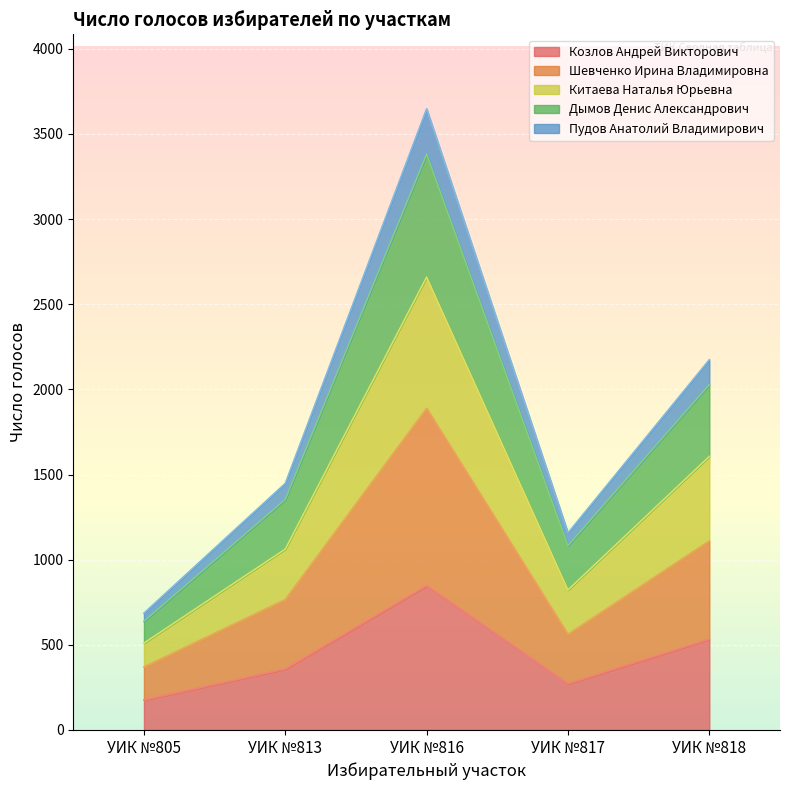

The value of Козлов Андрей Викторович at УИК №816 is 847. True or false?

True